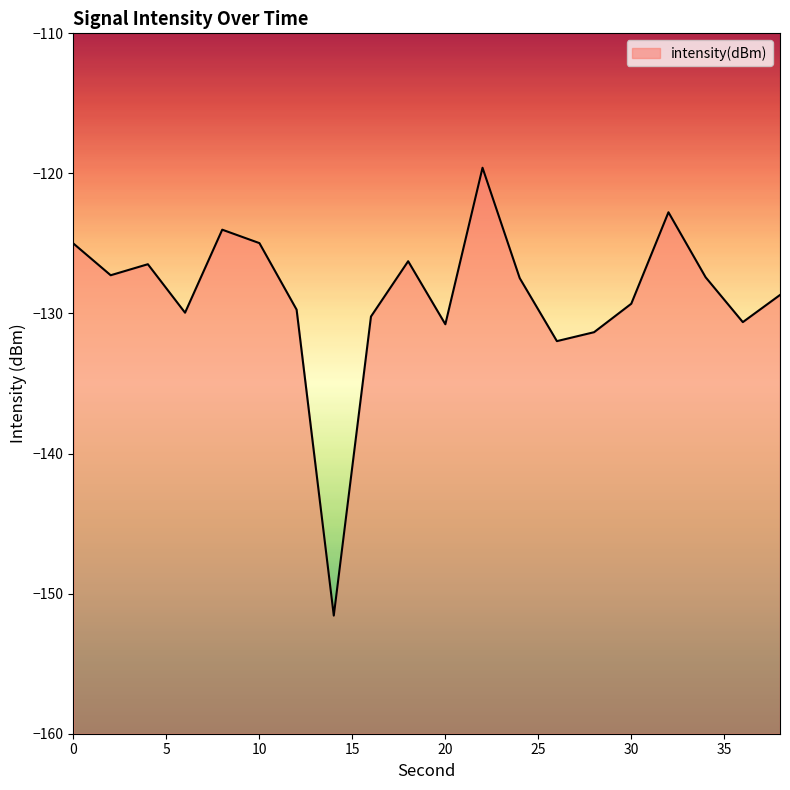

Between 0 and 22, which is larger?

22